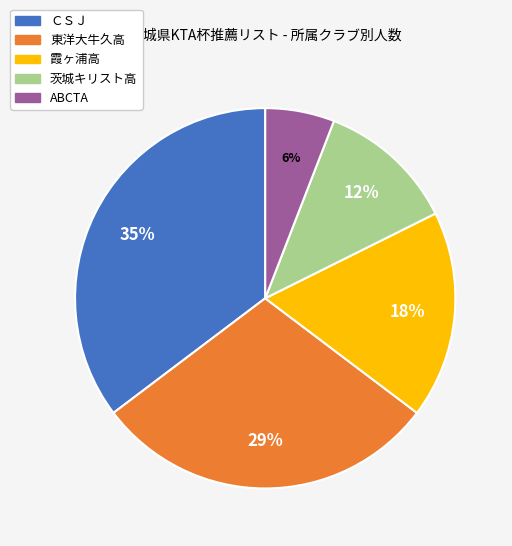

Do ABCTA and 東洋大牛久高 together represent more than half of the pie?

No